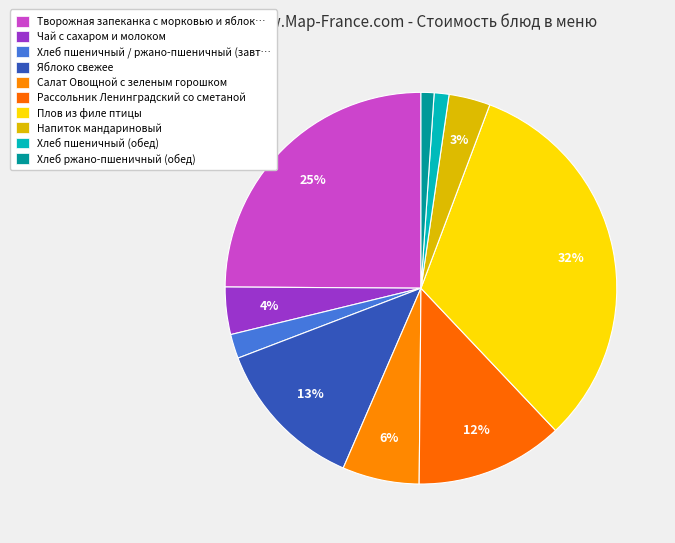

Rank the categories by value from lowest to highest.

Хлеб ржано-пшеничный (обед), Хлеб пшеничный (обед), Хлеб пшеничный / ржано-пшеничный (завтрак), Напиток мандариновый, Чай с сахаром и молоком, Салат Овощной с зеленым горошком, Рассольник Ленинградский со сметаной, Яблоко свежее, Творожная запеканка с морковью и яблоком, Плов из филе птицы